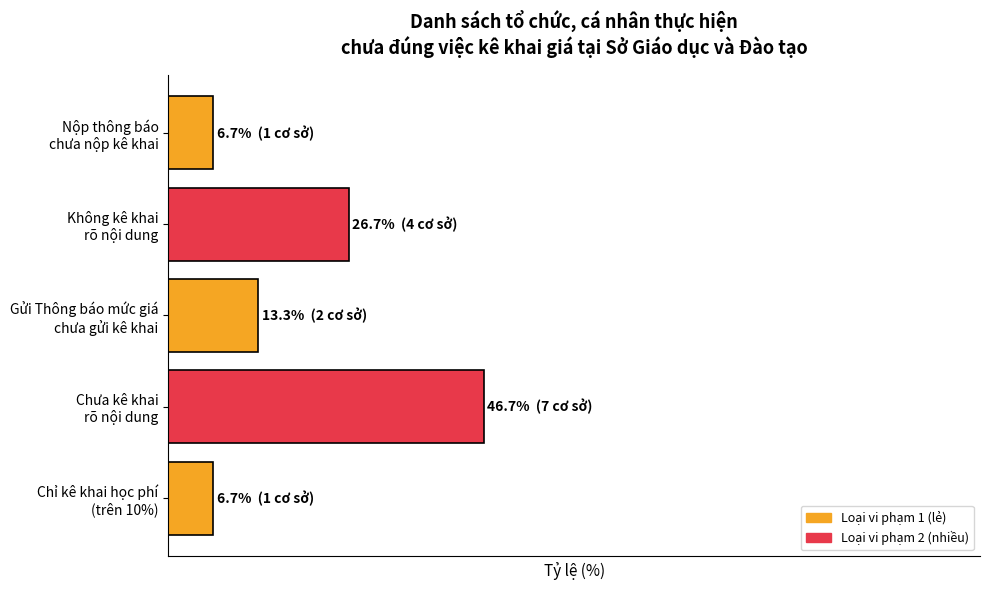

What is the maximum value shown in the chart?

46.7